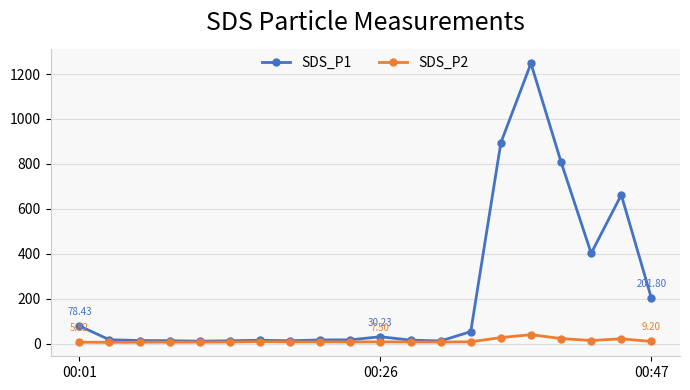

True or false: SDS_P2 has more than 1 interior local peaks.

True